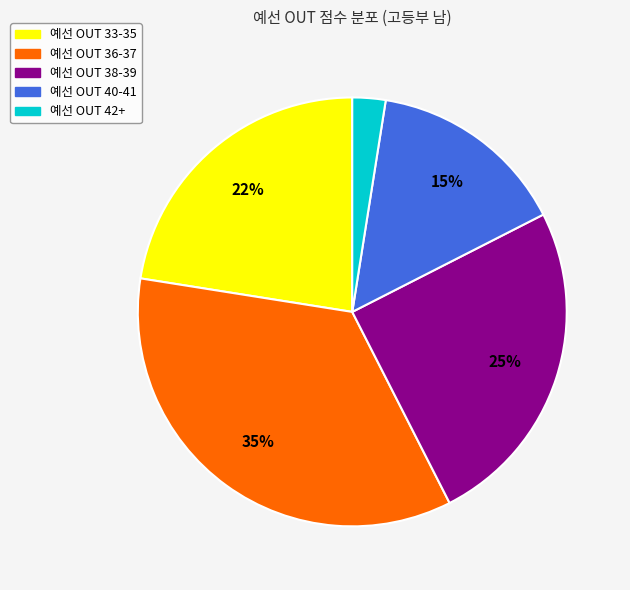

To the nearest percent, what is the average slice percentage?

20%